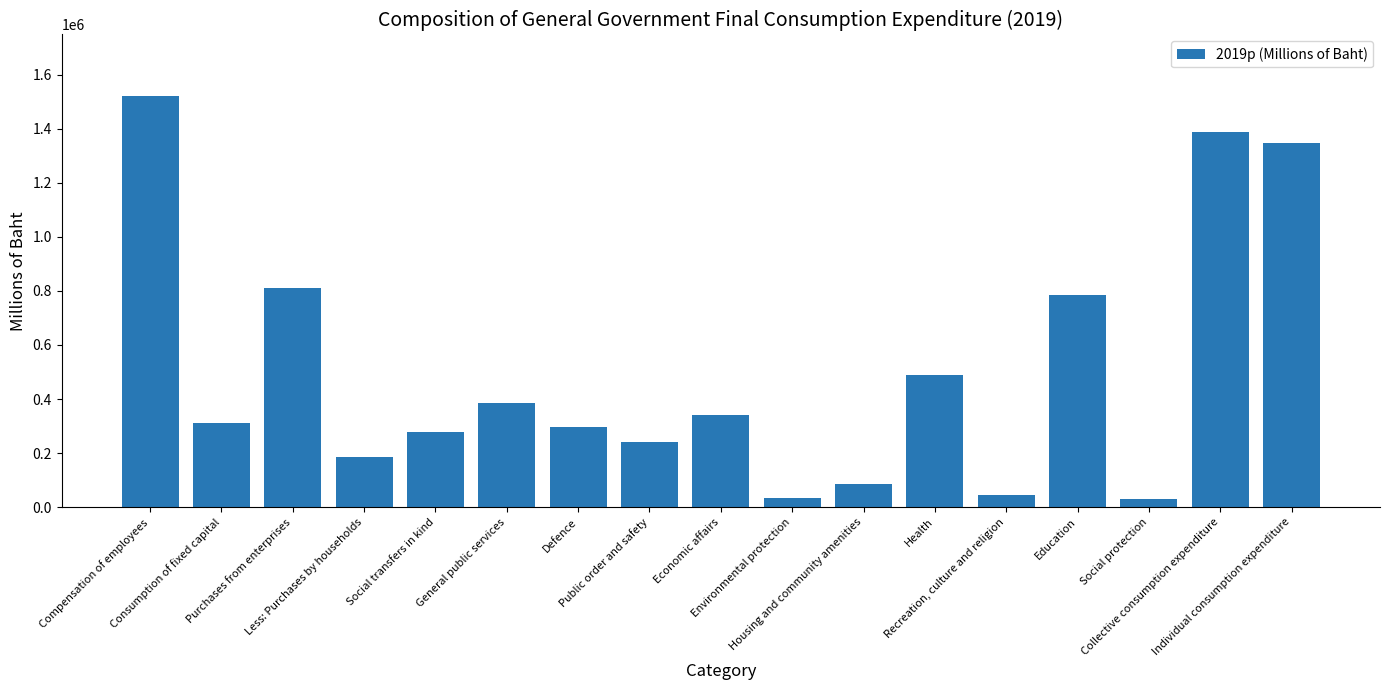

What is the average value?

504408